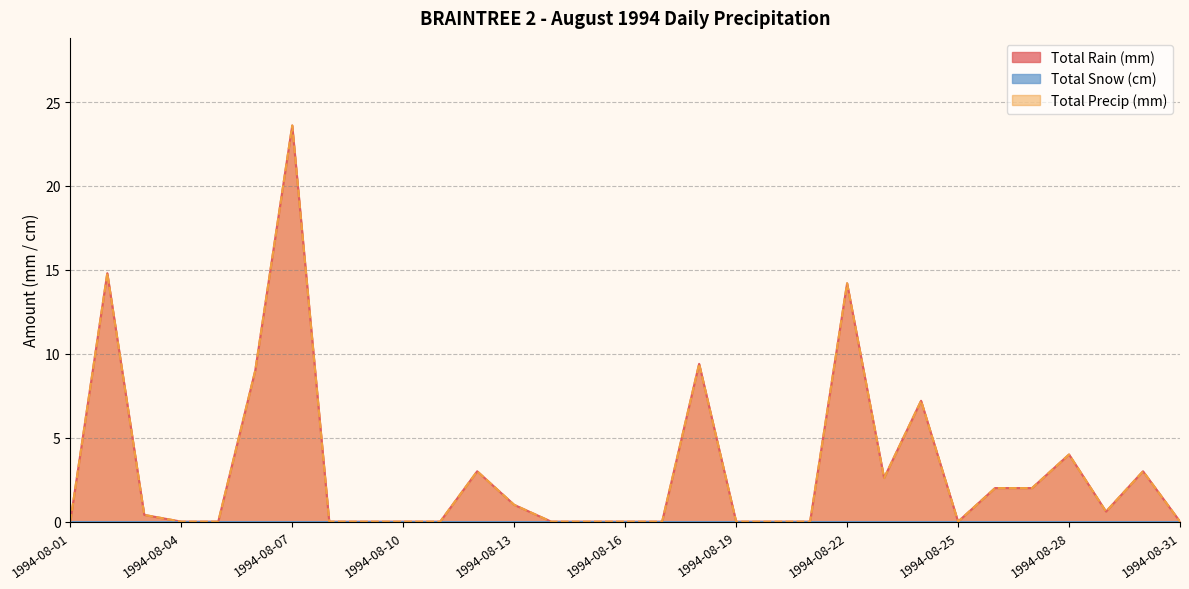

At which category does the chart reach its peak across all series?

1994-08-07